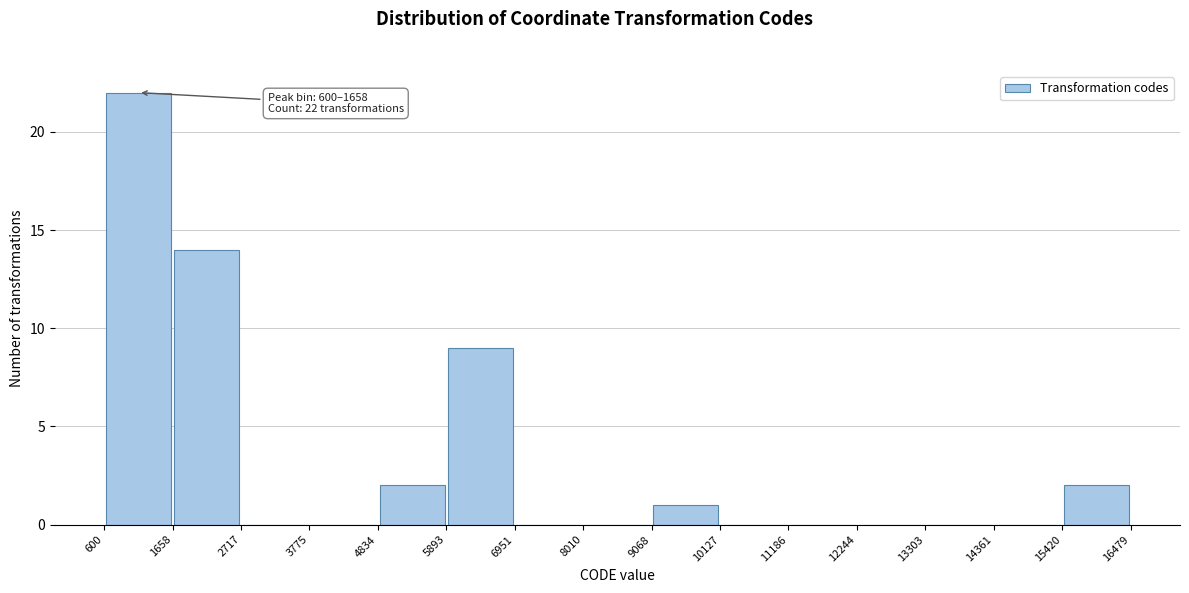

Over which range of the x-axis is the bar tallest?

600 to 1658